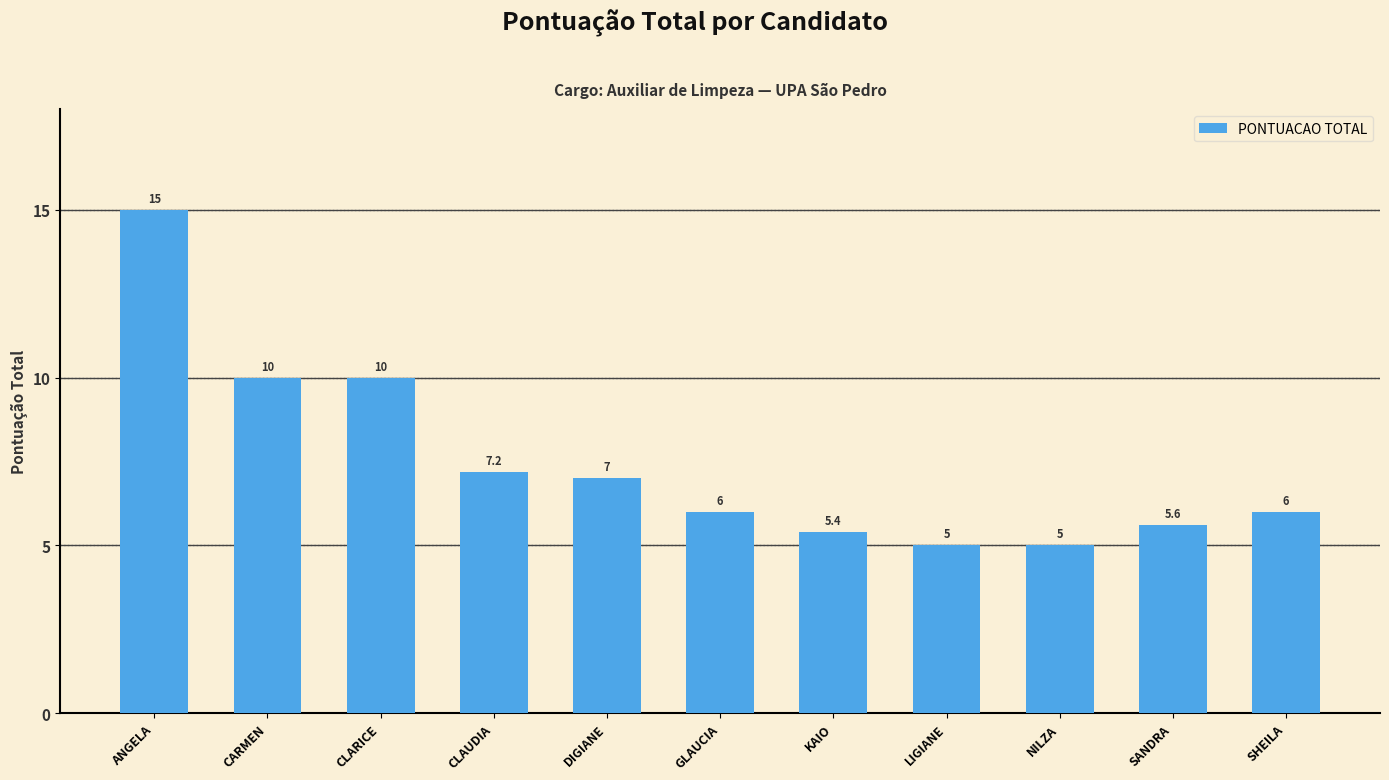

Reading right to left, extract all data points from this chart.

SHEILA=6.0	SANDRA=5.6	NILZA=5.0	LIGIANE=5.0	KAIO=5.4	GLAUCIA=6.0	DIGIANE=7.0	CLAUDIA=7.2	CLARICE=10.0	CARMEN=10.0	ANGELA=15.0